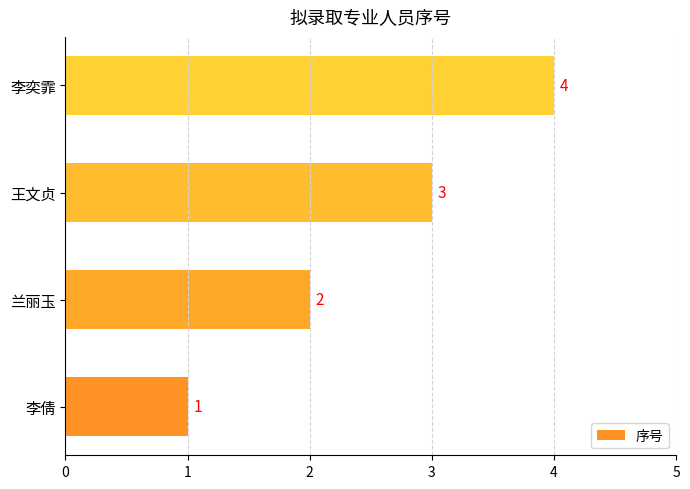

List the labels in order of value, largest first.

李奕霏, 王文贞, 兰丽玉, 李倩